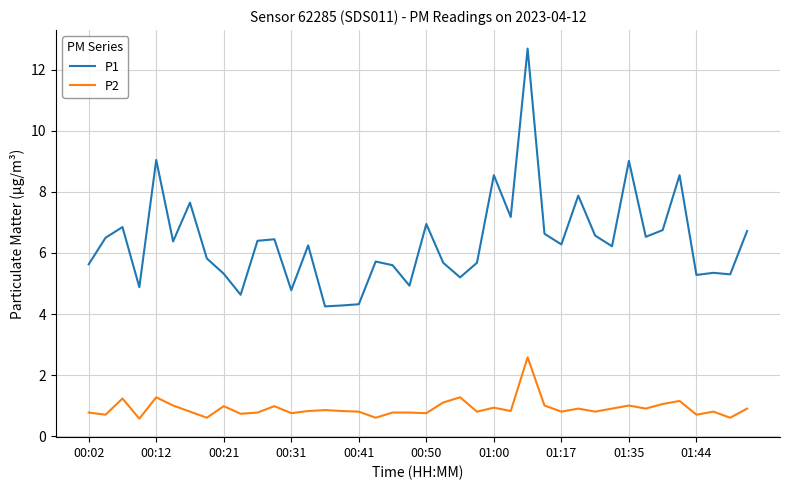

Rank the series by their average value, from highest to lowest.

P1, P2